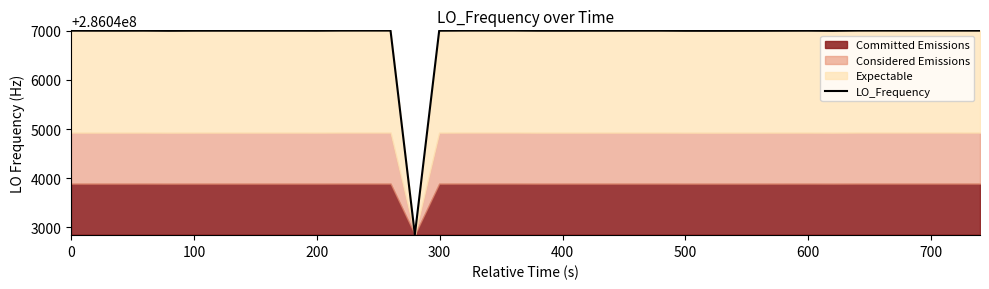

The value at 700 is 96322061.9. True or false?

False